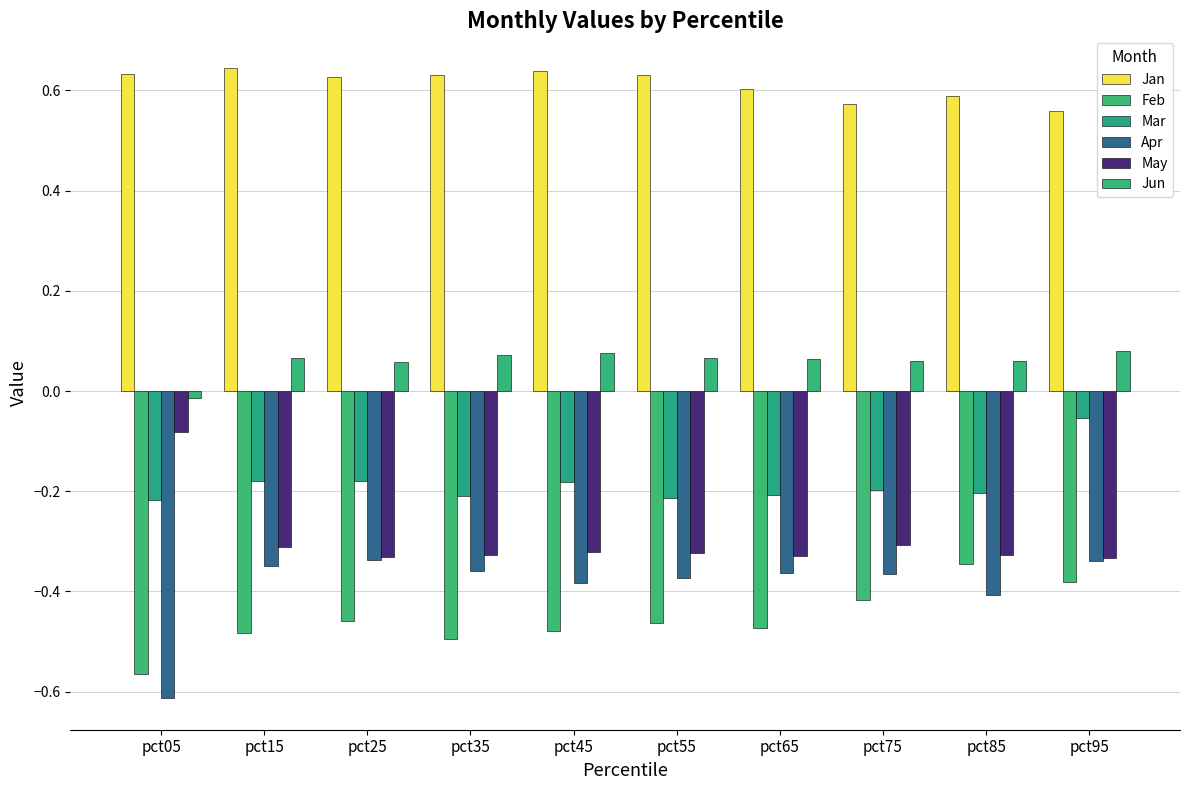

Is it true that May equals -0.3 at pct15?

True